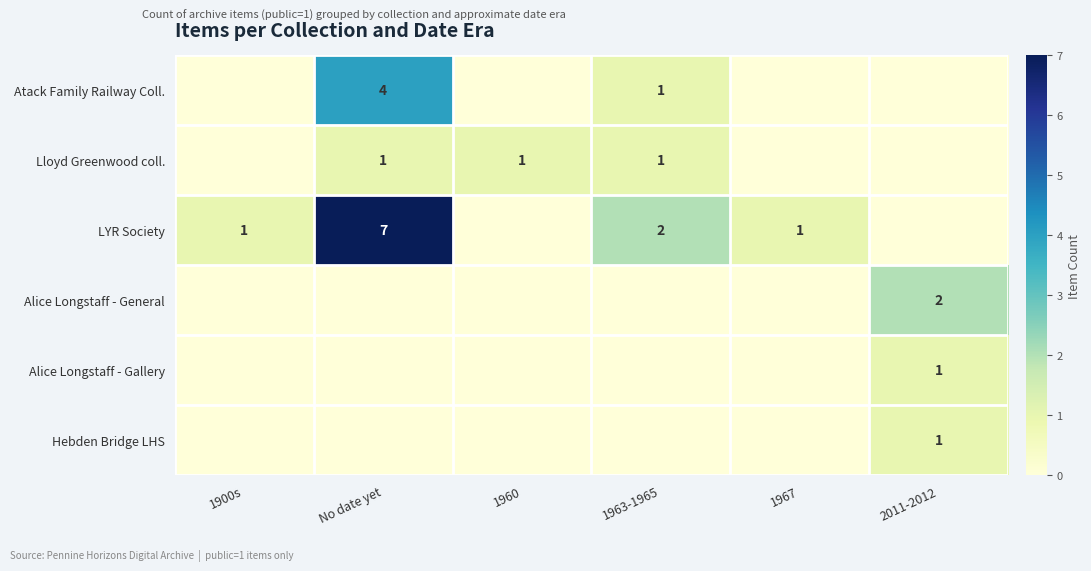

At which category does the chart reach its minimum across all series?

1900s